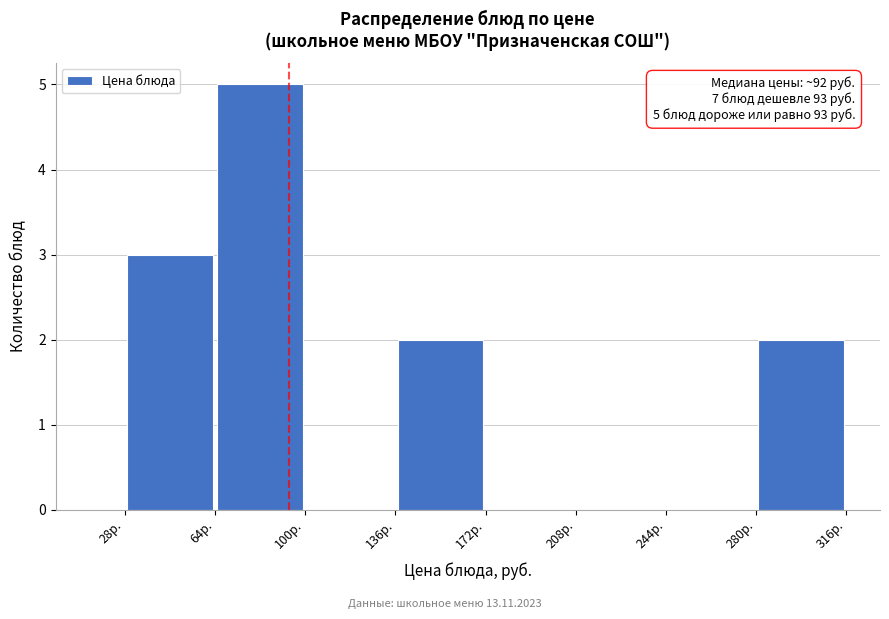

Which range on the x-axis has the tallest bar?

65 to 100